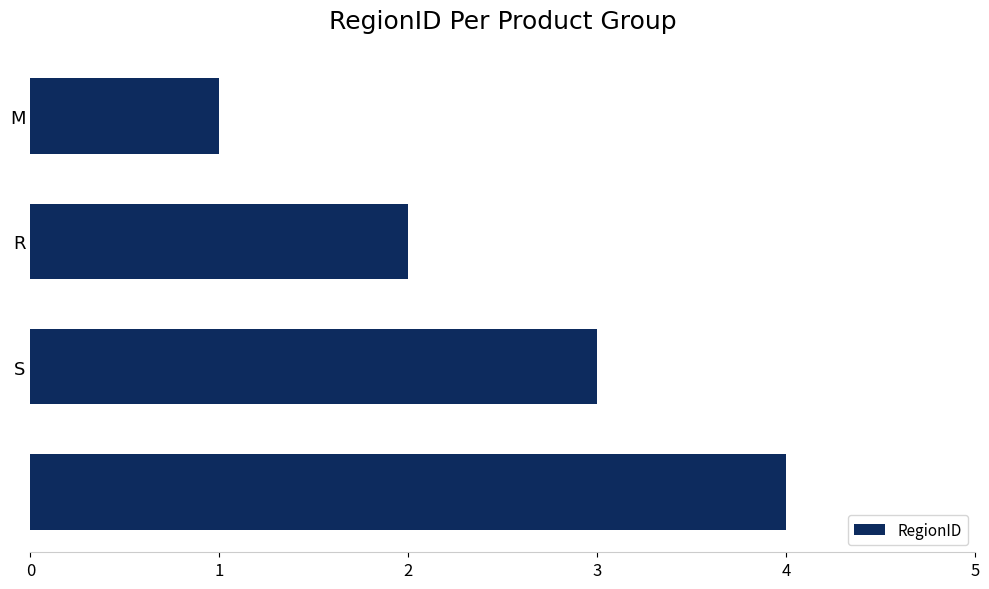

What is the greatest value displayed?

4